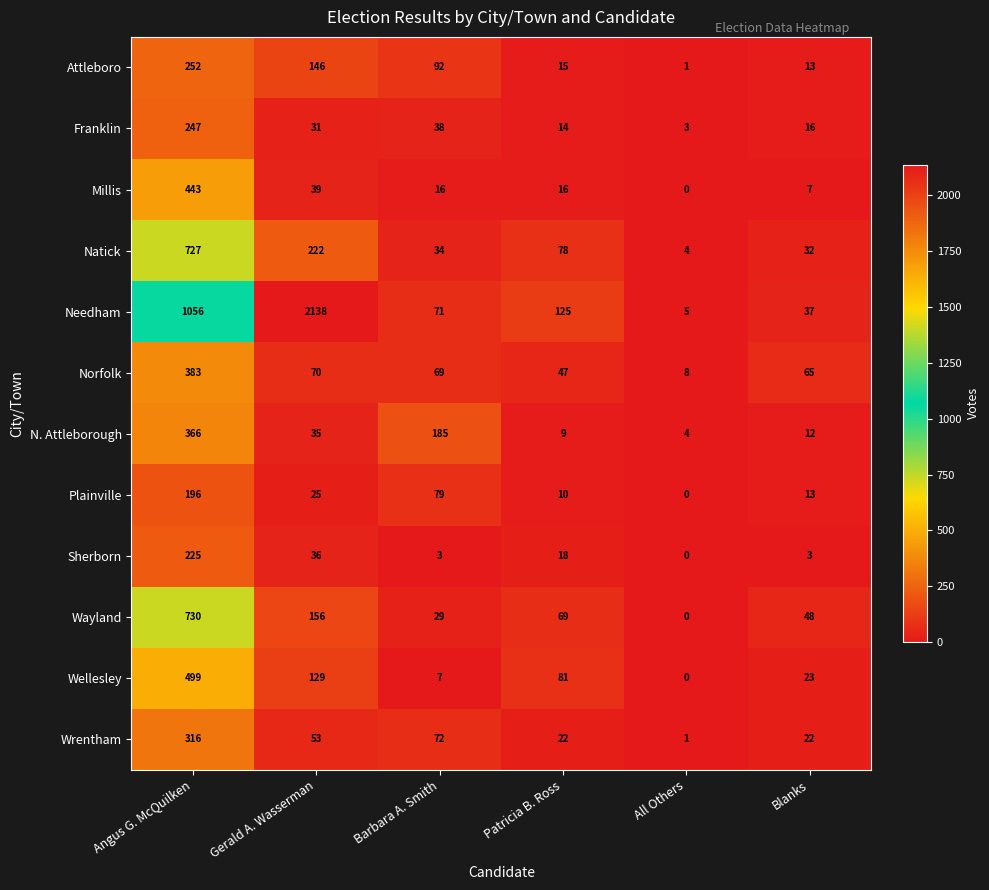

List the series in order of their peak value, highest first.

Needham, Wayland, Natick, Wellesley, Millis, Norfolk, N. Attleborough, Wrentham, Attleboro, Franklin, Sherborn, Plainville